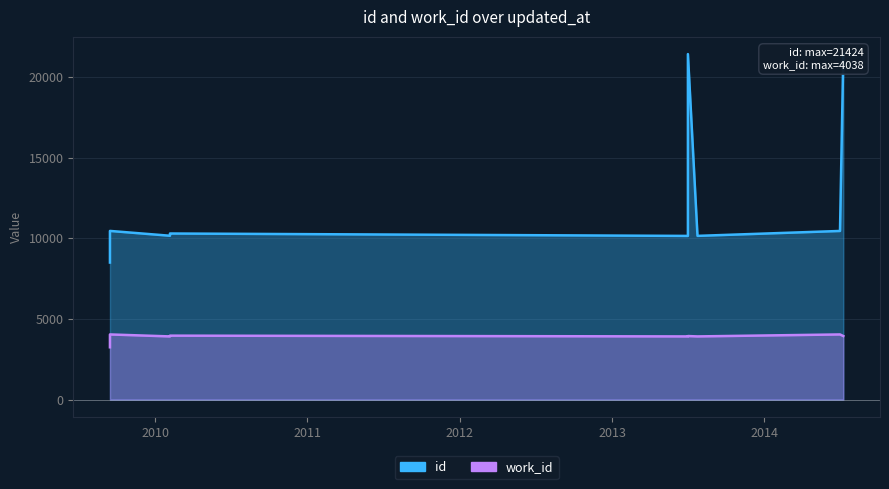

Reading right to left, list all the values displayed in this chart.

id: 21424	21422	10457	10455	10297	10296	10158	10150	10147	8496
work_id: 3938	3938	4038	4038	3963	3963	3916	3916	3916	3242